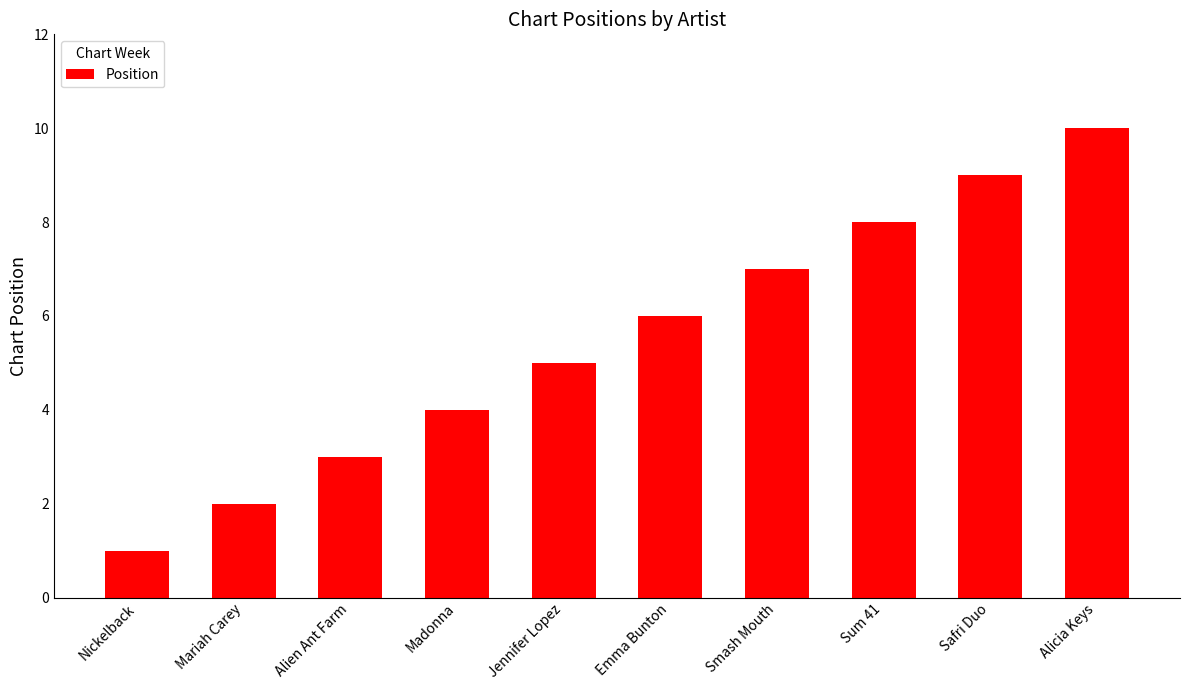

What is the average value?

6